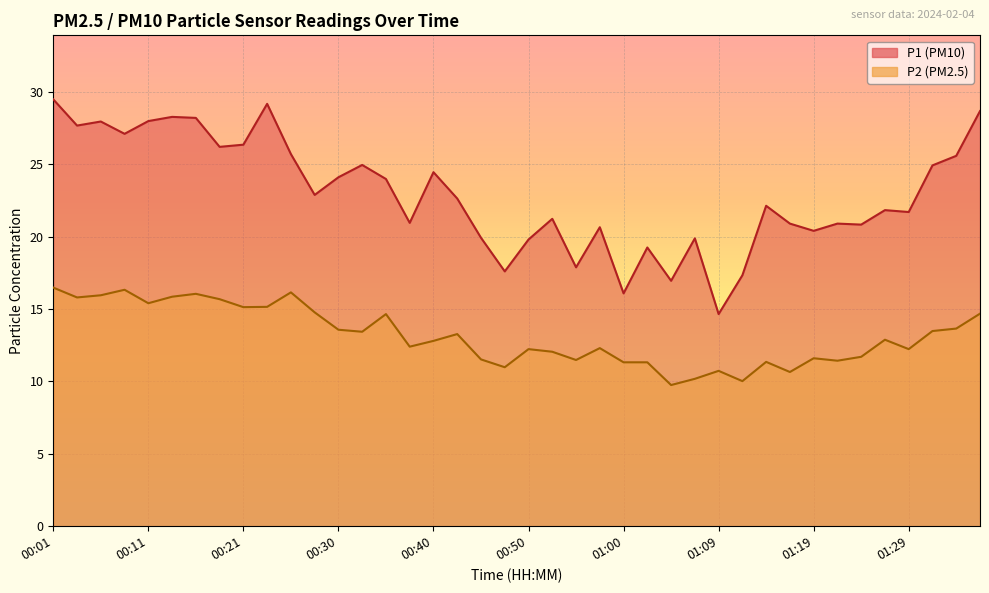

Which series has the largest total across all categories?

P1